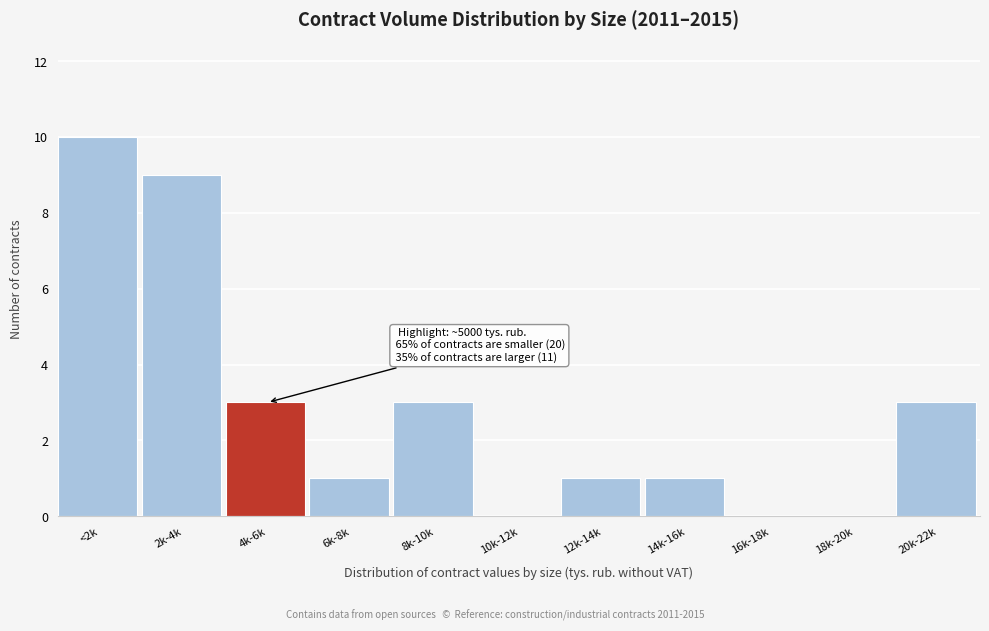

Reading left to right, extract all data points from this chart.

<2k=10	2k-4k=9	4k-6k=3	6k-8k=1	8k-10k=3	10k-12k=0	12k-14k=1	14k-16k=1	16k-18k=0	18k-20k=0	20k-22k=3